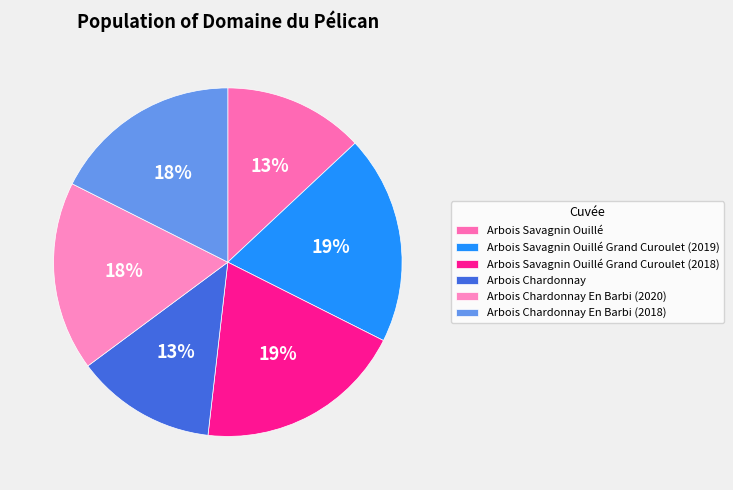

How many segments does this pie chart have?

6